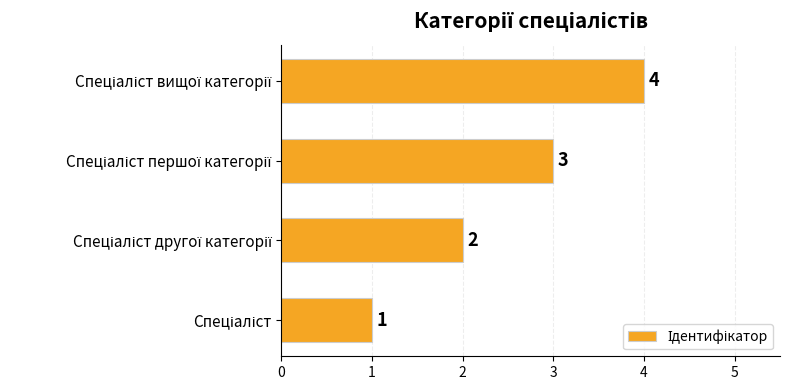

How many bars are there in total?

4